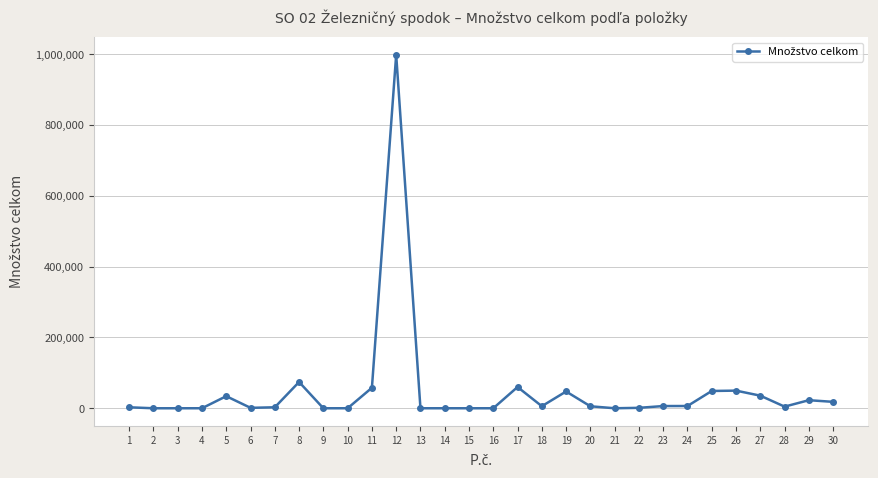

The chart shows a value of 2750.0 at 7. True or false?

True